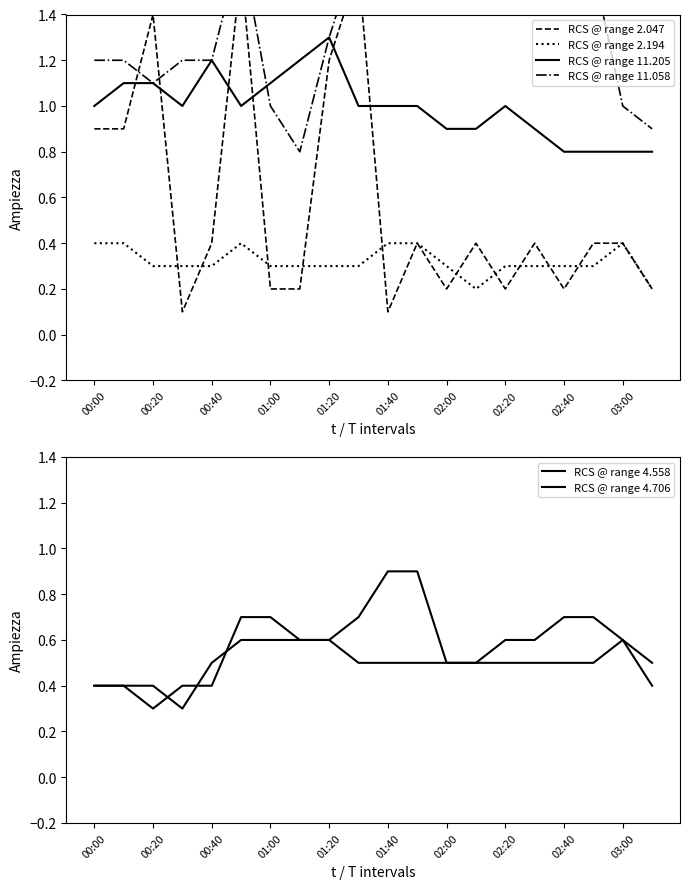

What is the value of the RCS @ range 11.205 point at the 12th from the left?

1.0